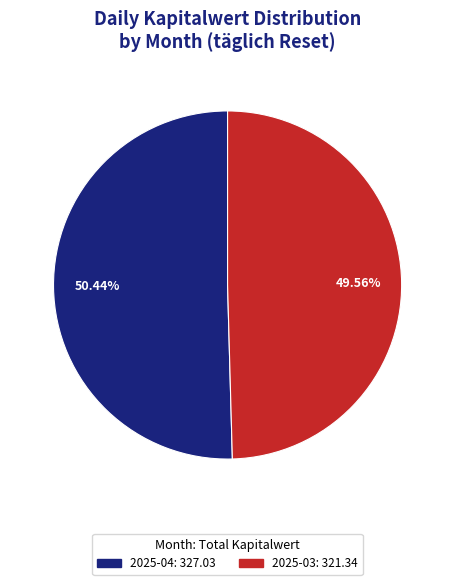

Does any single category account for the majority?

Yes